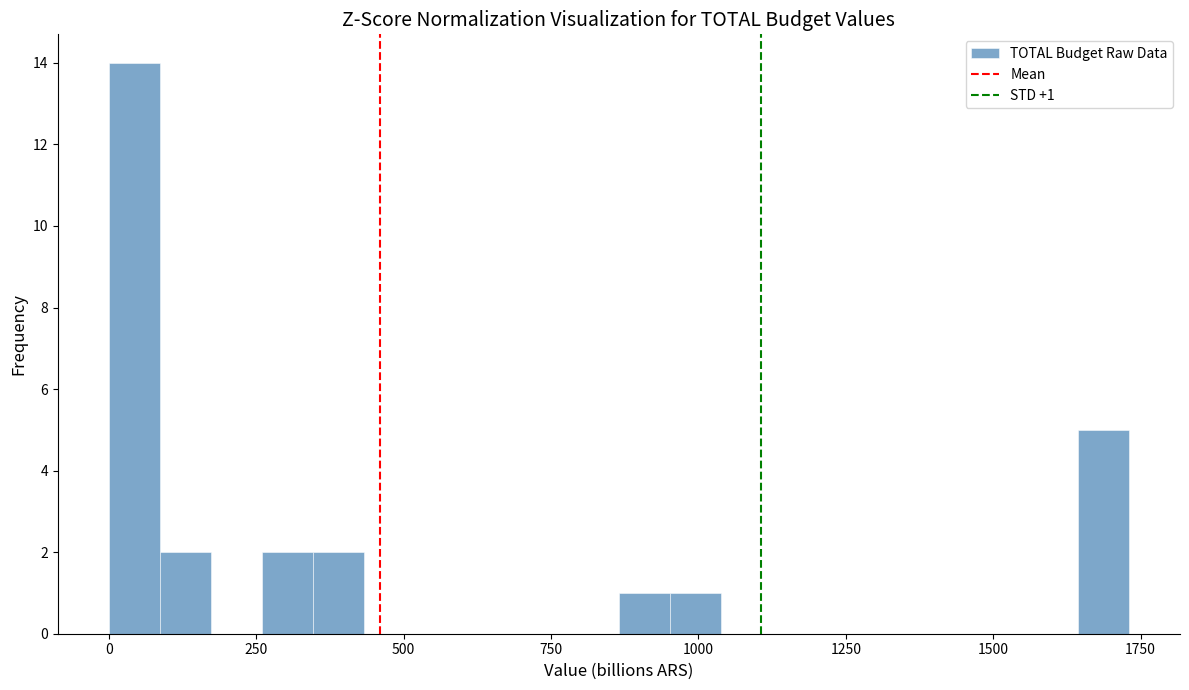

Read against the x-axis, roughly where is the centre of the tallest bar?

50